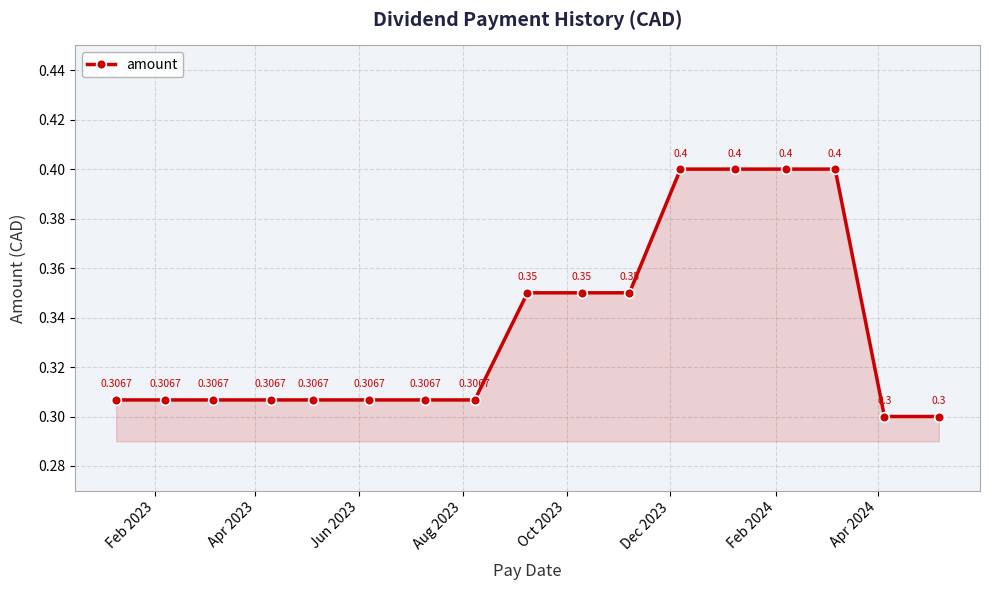

True or false: the data has more than 2 interior local peaks.

False